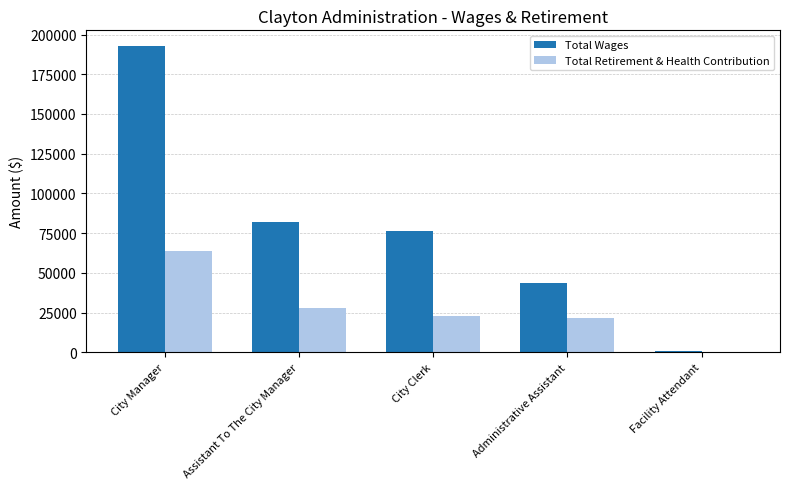

Read the Total Retirement & Health Contribution value at City Clerk.

22676